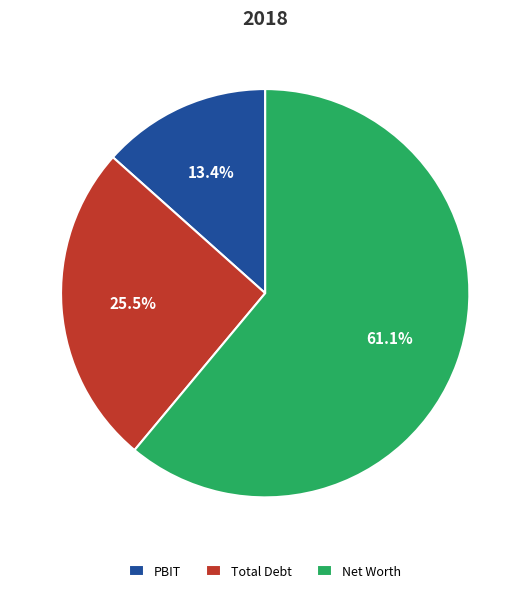

Is it true that PBIT is 13% of the pie?

True